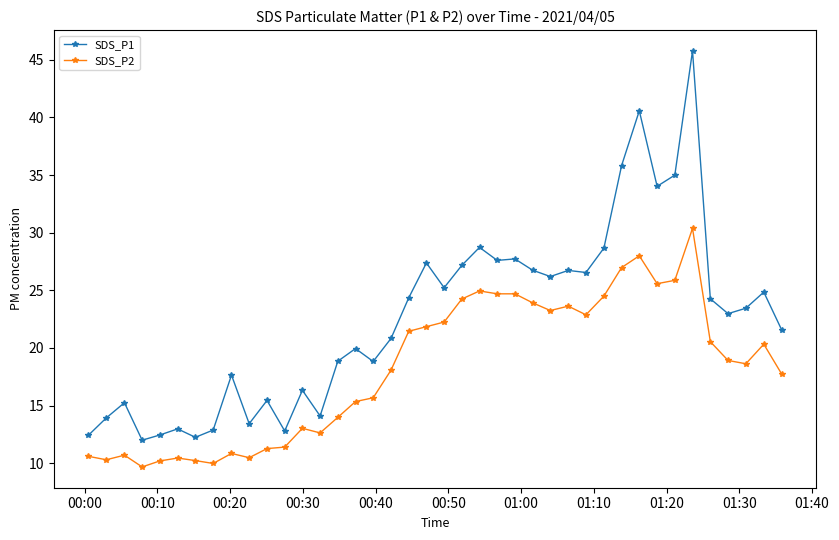

What is the value of the SDS_P1 point at the 18th from the left?

20.8